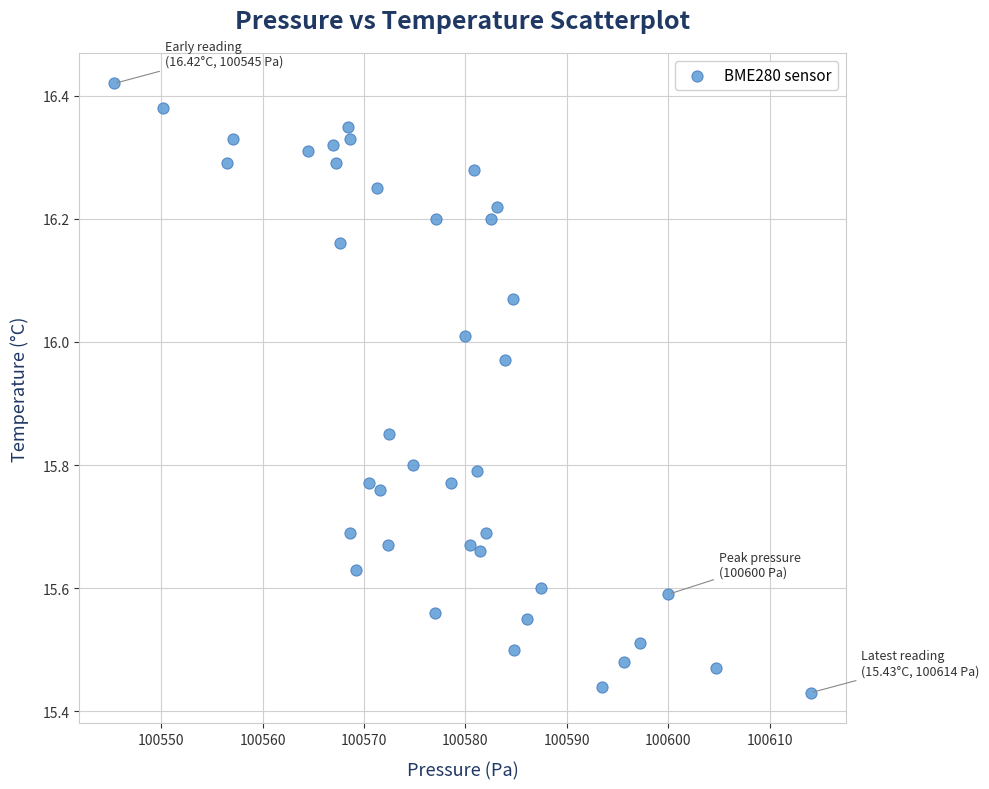

What is the range of Y values (max minus min)?

1.0